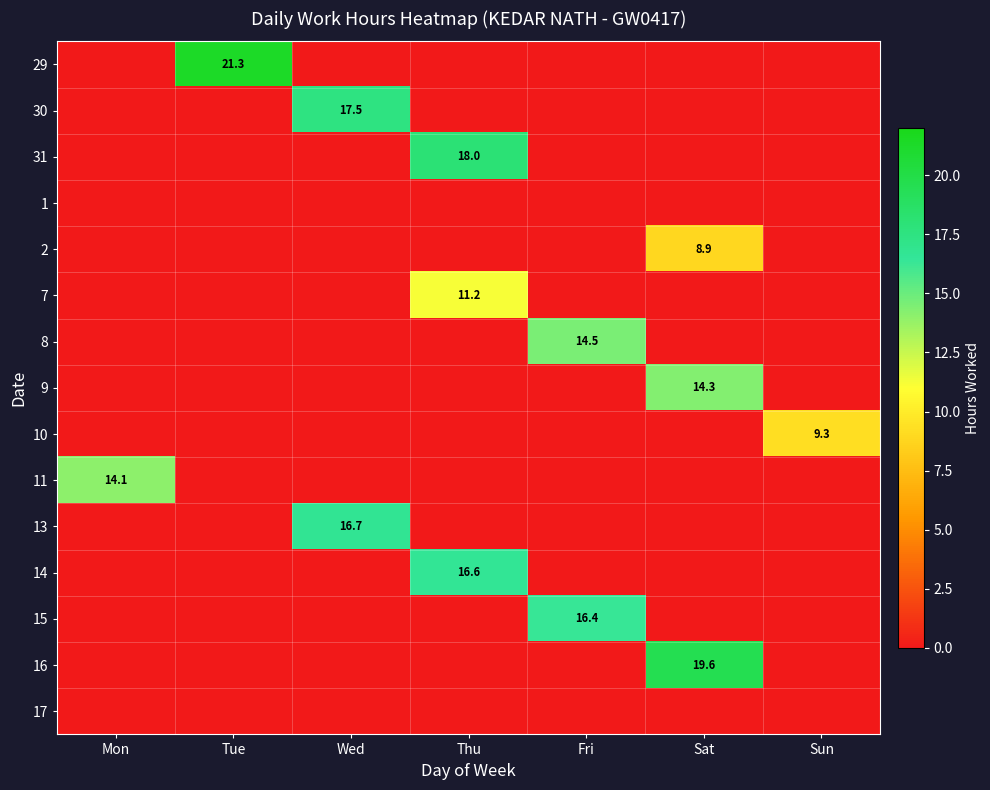

At which label is 17 closest to 0?

Mon